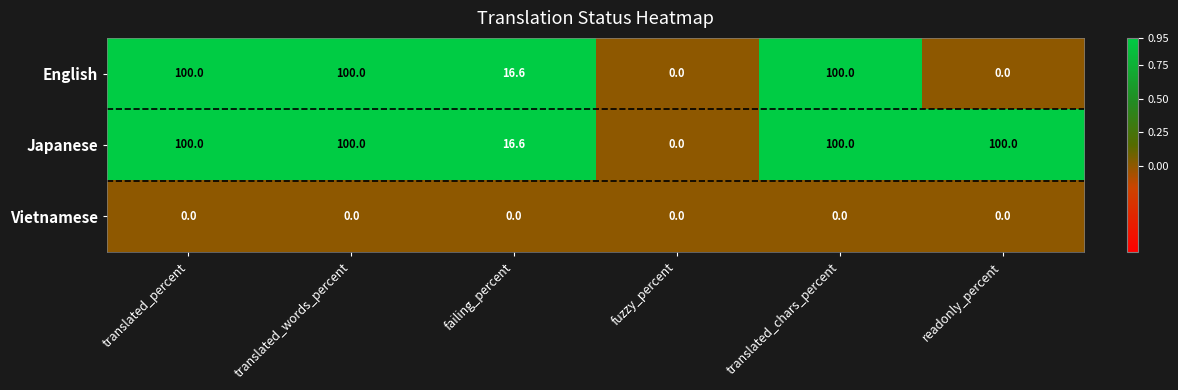

Rank the series by their average value, from lowest to highest.

Vietnamese, English, Japanese